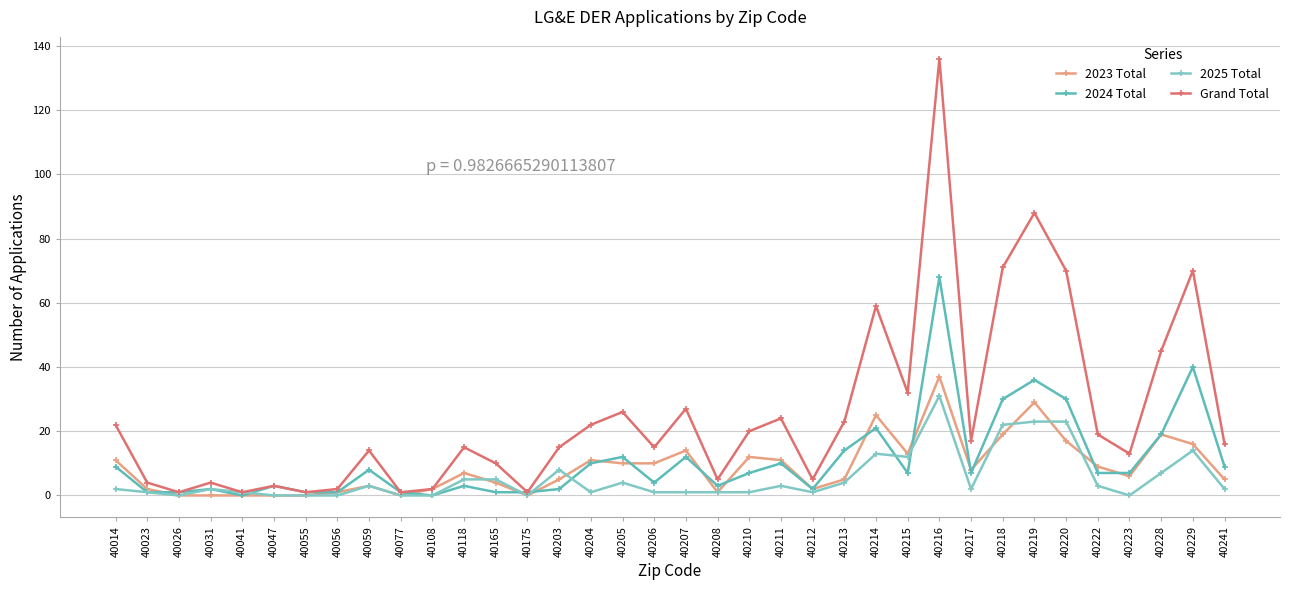

Reading left to right, transcribe all the data shown in this chart.

2023 Total: 11	2	0	0	0	0	0	1	3	0	2	7	4	0	5	11	10	10	14	1	12	11	2	5	25	13	37	8	19	29	17	9	6	19	16	5
2024 Total: 9	1	1	2	0	3	1	1	8	1	0	3	1	1	2	10	12	4	12	3	7	10	2	14	21	7	68	7	30	36	30	7	7	19	40	9
2025 Total: 2	1	0	2	1	0	0	0	3	0	0	5	5	0	8	1	4	1	1	1	1	3	1	4	13	12	31	2	22	23	23	3	0	7	14	2
Grand Total: 22	4	1	4	1	3	1	2	14	1	2	15	10	1	15	22	26	15	27	5	20	24	5	23	59	32	136	17	71	88	70	19	13	45	70	16